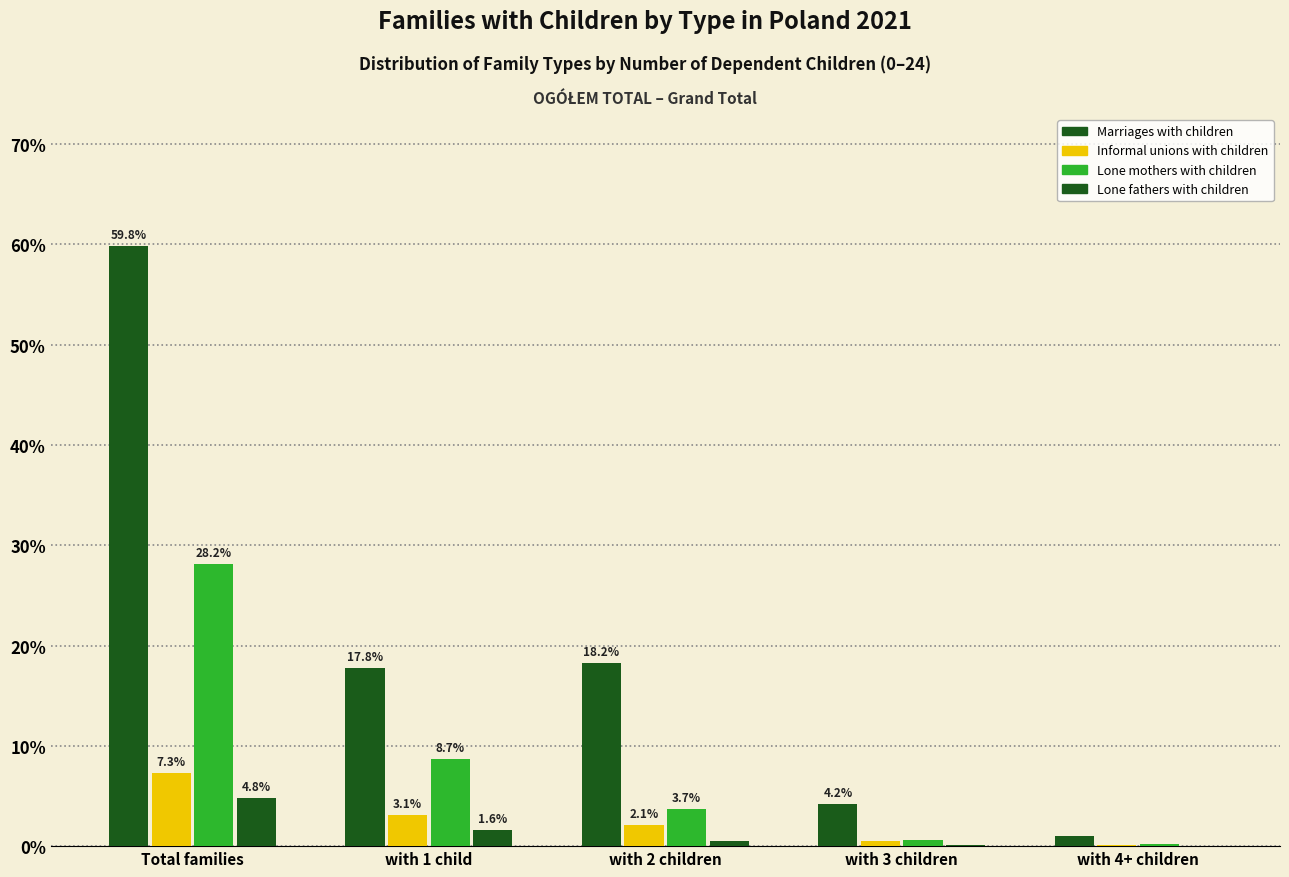

List the series in order of their peak value, highest first.

Marriages with children, Lone mothers with children, Informal unions with children, Lone fathers with children